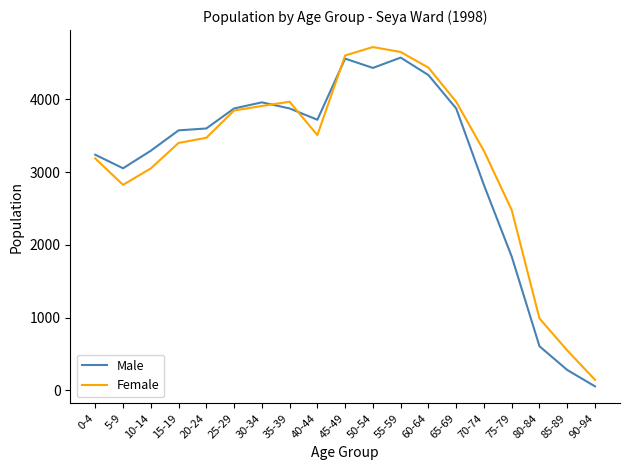

How many lines are shown in the chart?

2